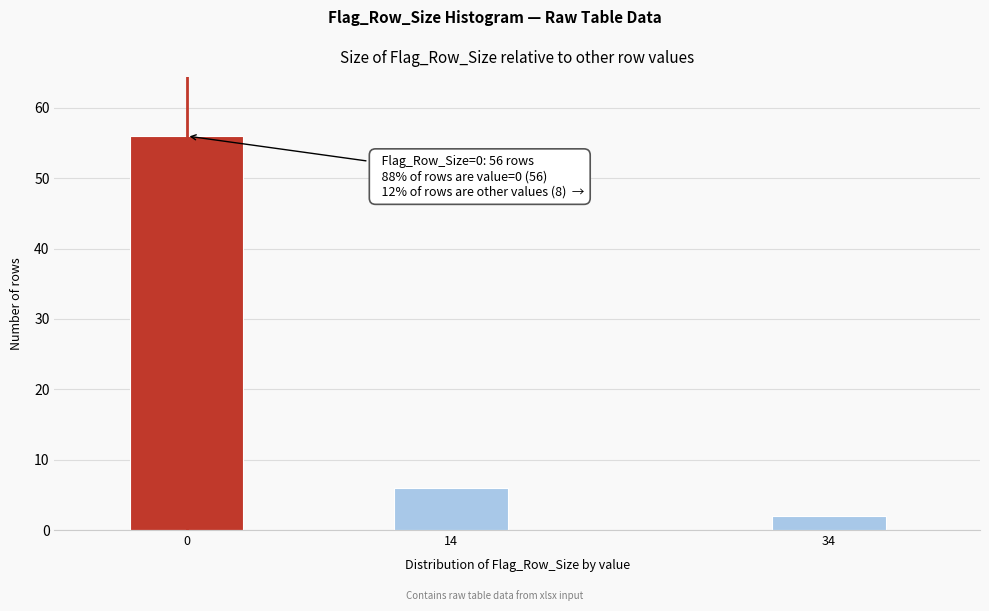

Reading left to right, what are all the values shown in this chart?

0=56	14=6	34=2